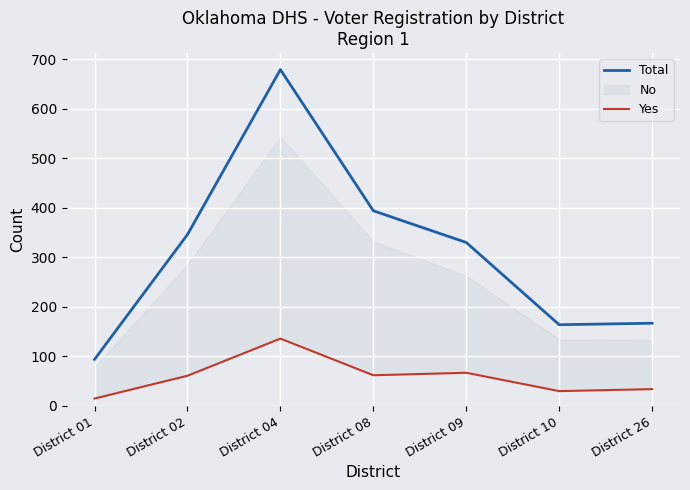

How many values in the Total series exceed 330?

3